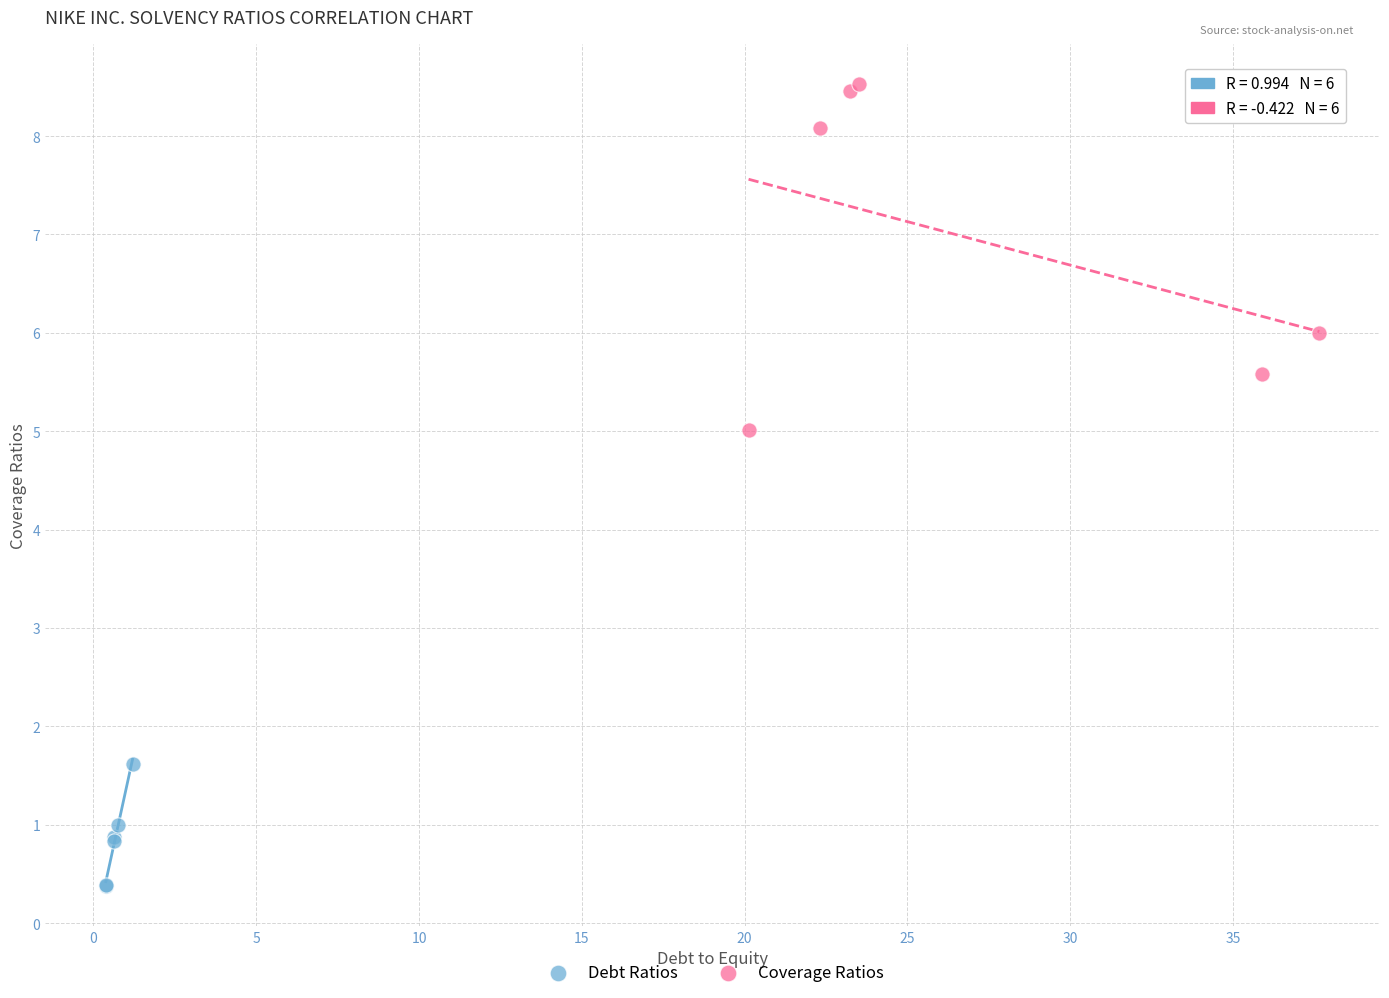

Which series contains the highest Y value?

Coverage Ratios